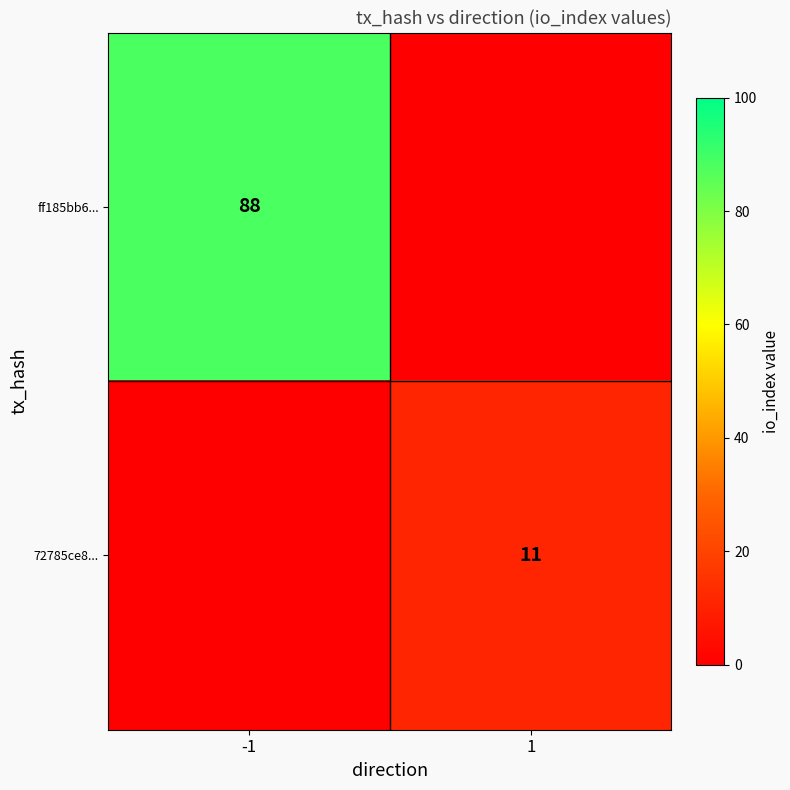

The value of 72785ce8... at 1 is 11. True or false?

True